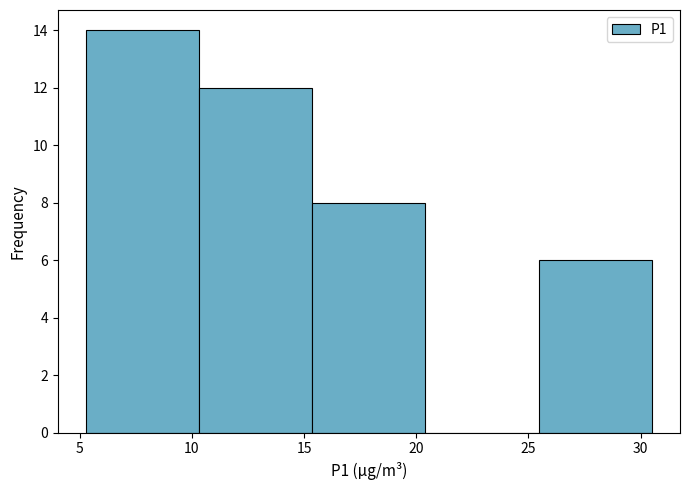

Reading left to right, transcribe this chart: for each bar, give the range it covers on the x-axis and its height. Neither the bar edges nor the heights are printed on the chart, so give them approximately, as read against the axes.

5.5 to 10.5: 14
10.5 to 15.5: 12
15.5 to 20.5: 8
20.5 to 25.5: 0
25.5 to 30.5: 6